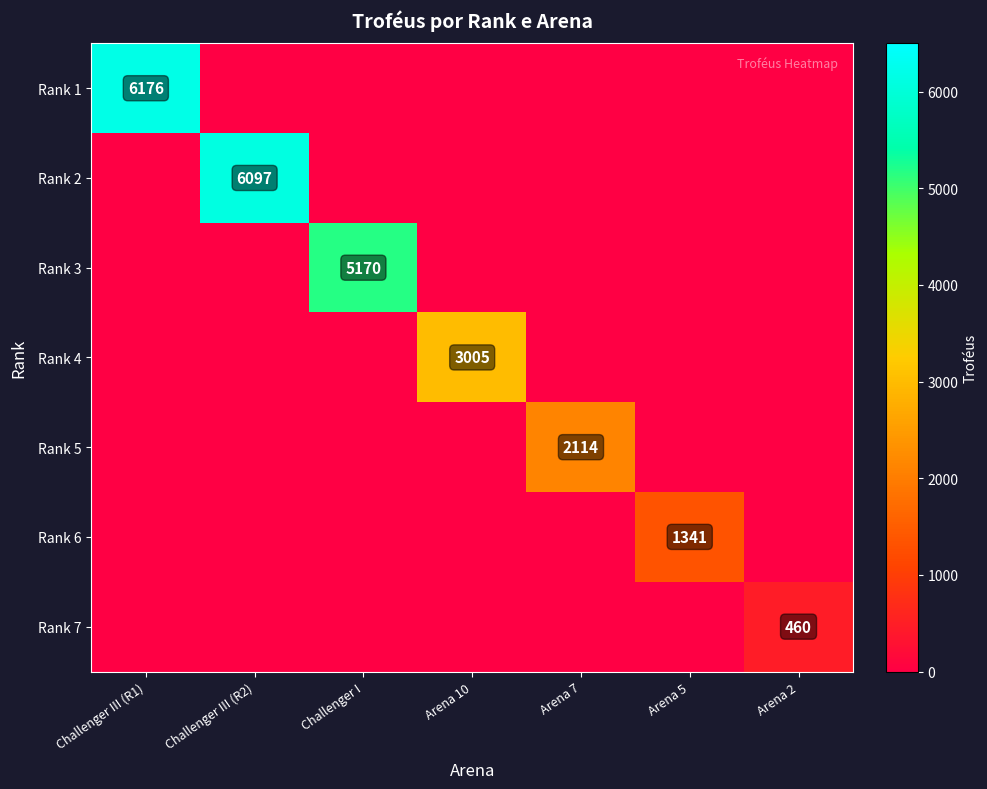

True or false: Rank 1 has a value of 6176 at Challenger III (R1).

True